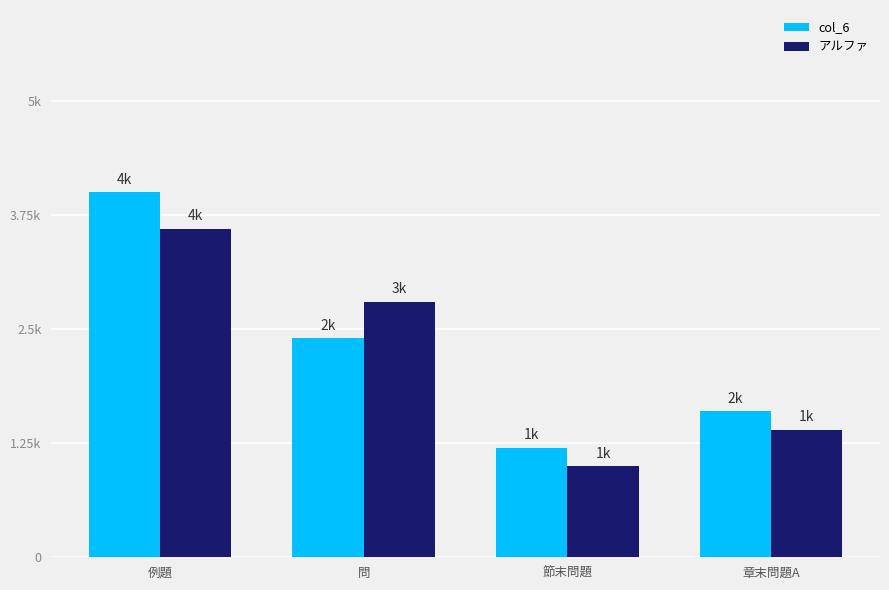

Is it true that col_6 equals 5 at 章末問題A?

False